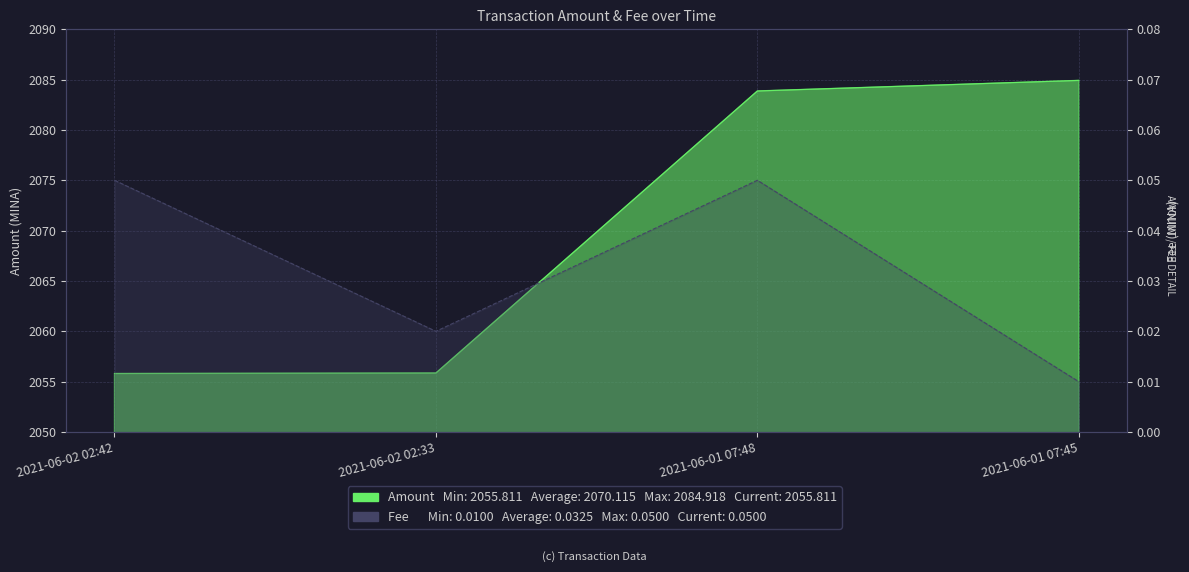

What is the difference between the Amount values at 2021-06-01 07:48 and 2021-06-02 02:42?

28.1